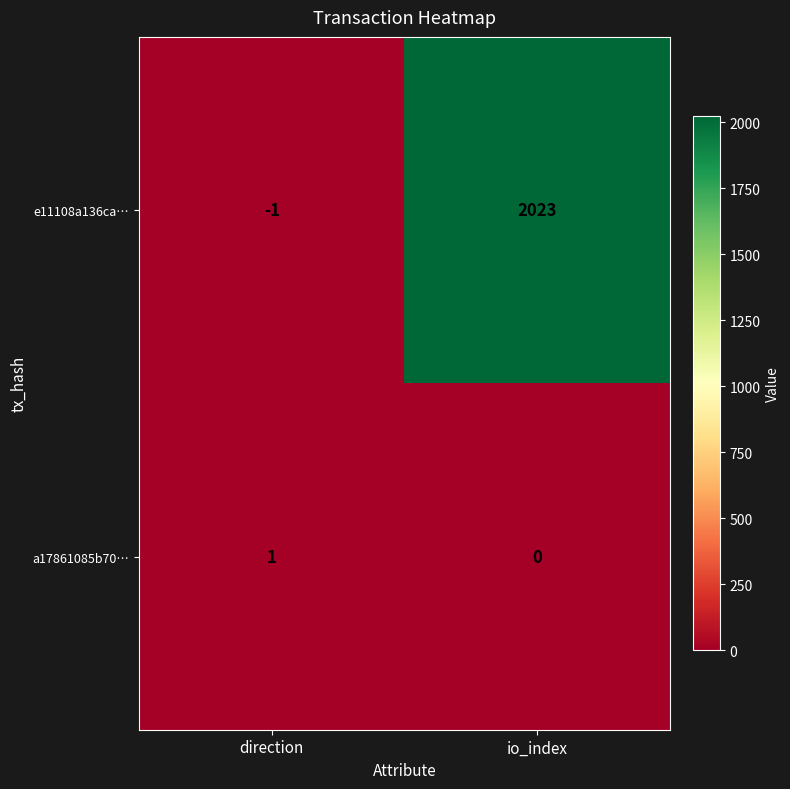

True or false: a17861085b70… has a value of 1 at direction.

True